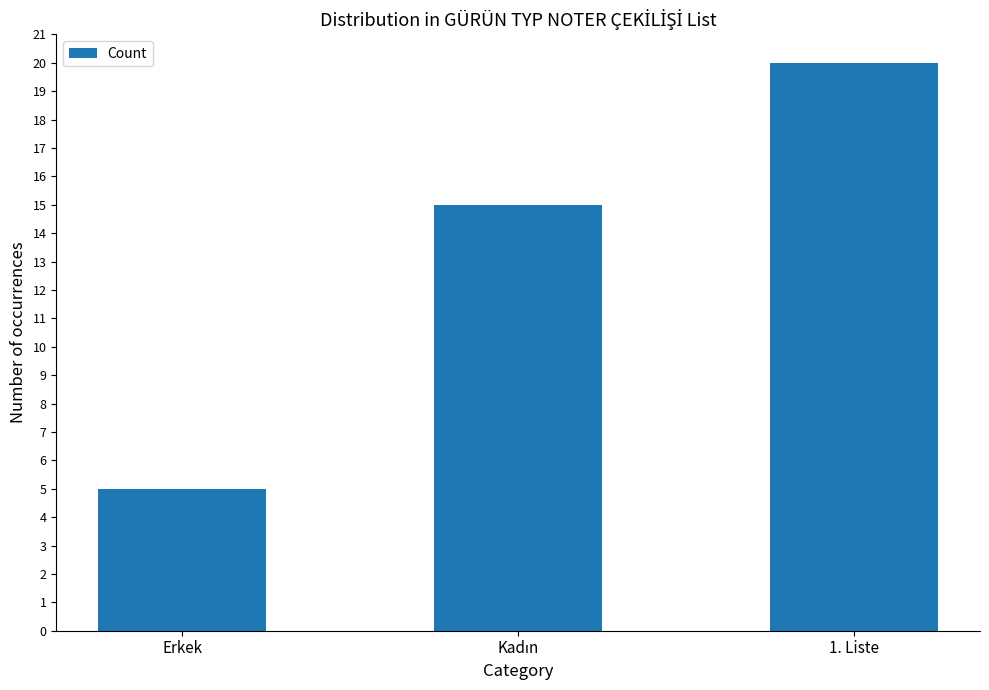

Which label corresponds to the smallest value in the chart?

Erkek